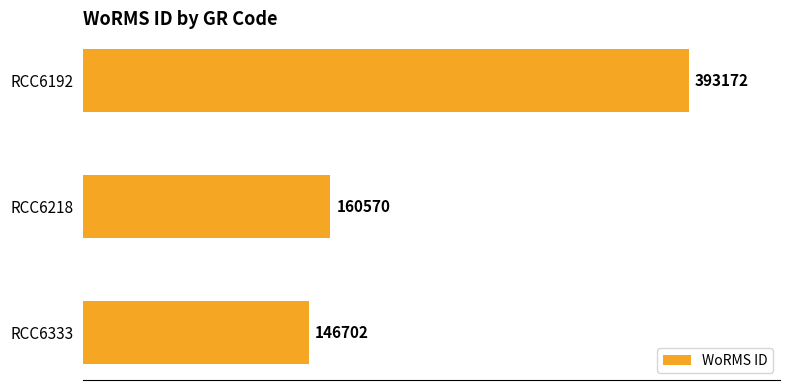

Reading top to bottom, transcribe all the data shown in this chart.

RCC6192=393172	RCC6218=160570	RCC6333=146702